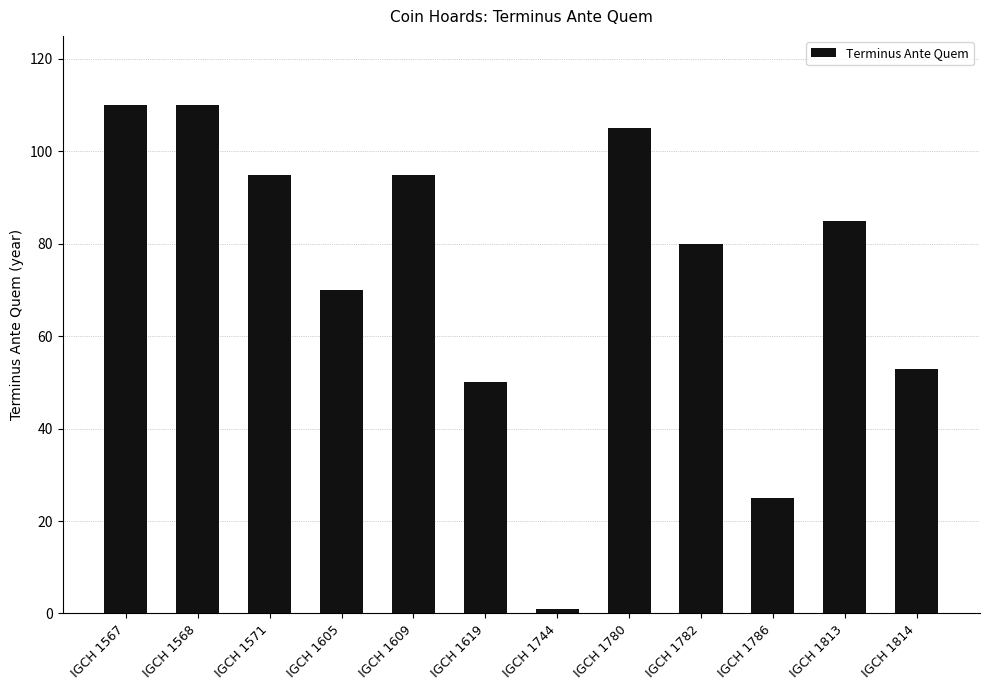

At which label does the data first exceed 85?

IGCH 1567